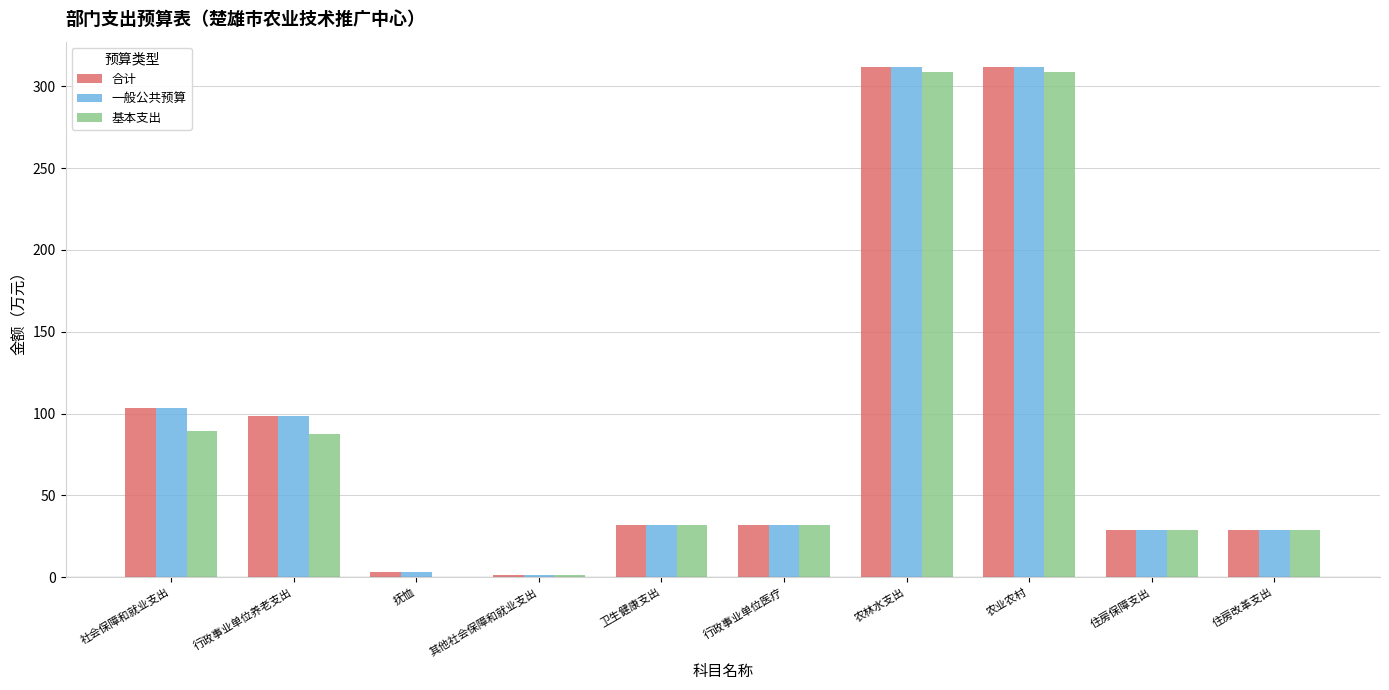

What is the sum of the 一般公共预算 values at 行政事业单位养老支出 and 社会保障和就业支出?

201.7